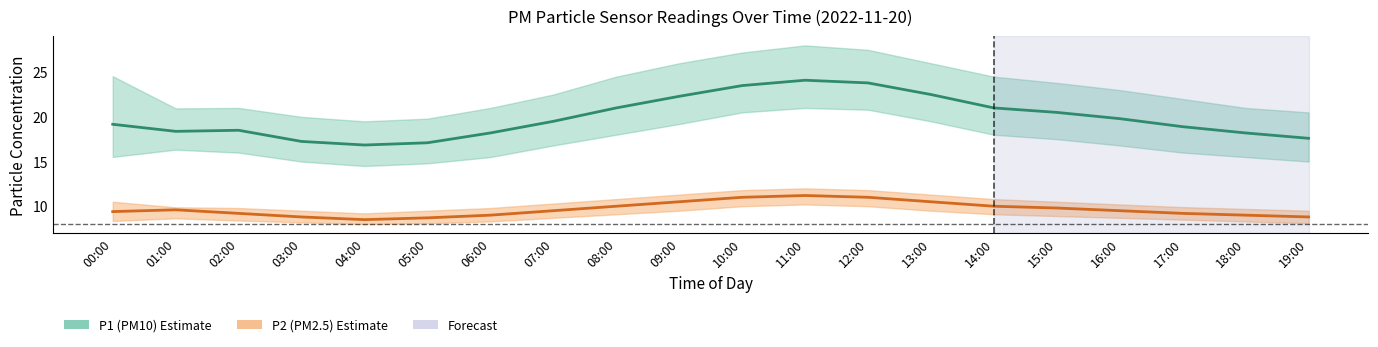

What is the label of the 1st point from the left?

00:00